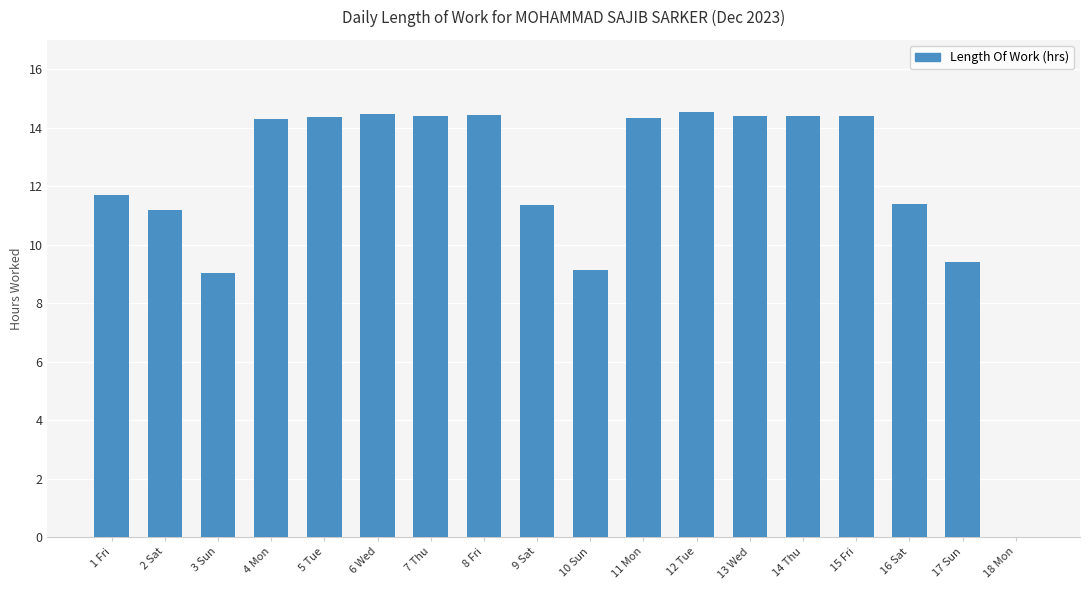

At which label does the data first exceed 14?

4 Mon